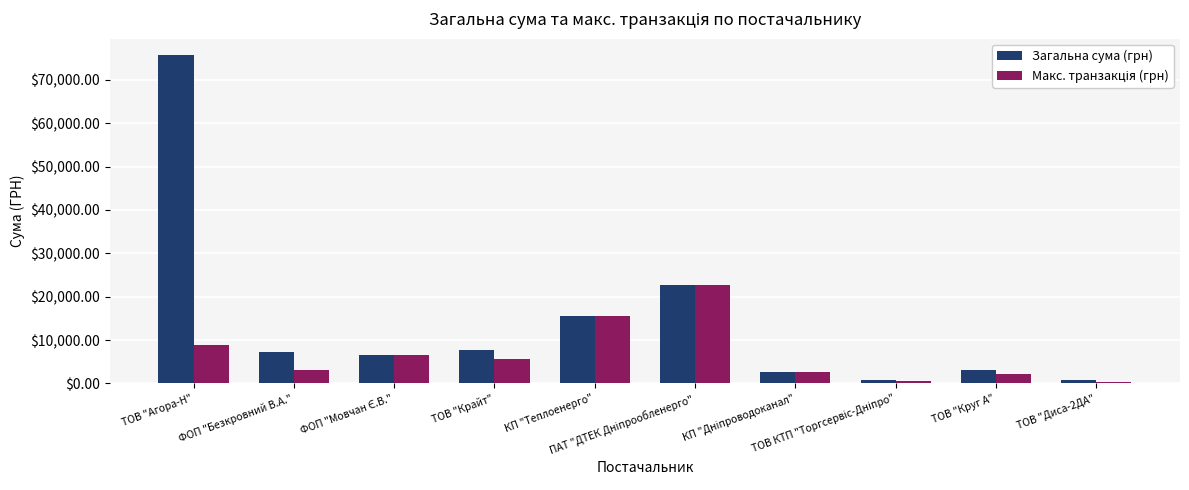

What is the difference between the maximum and second lowest values in the Загальна сума (грн) series?

74985.6